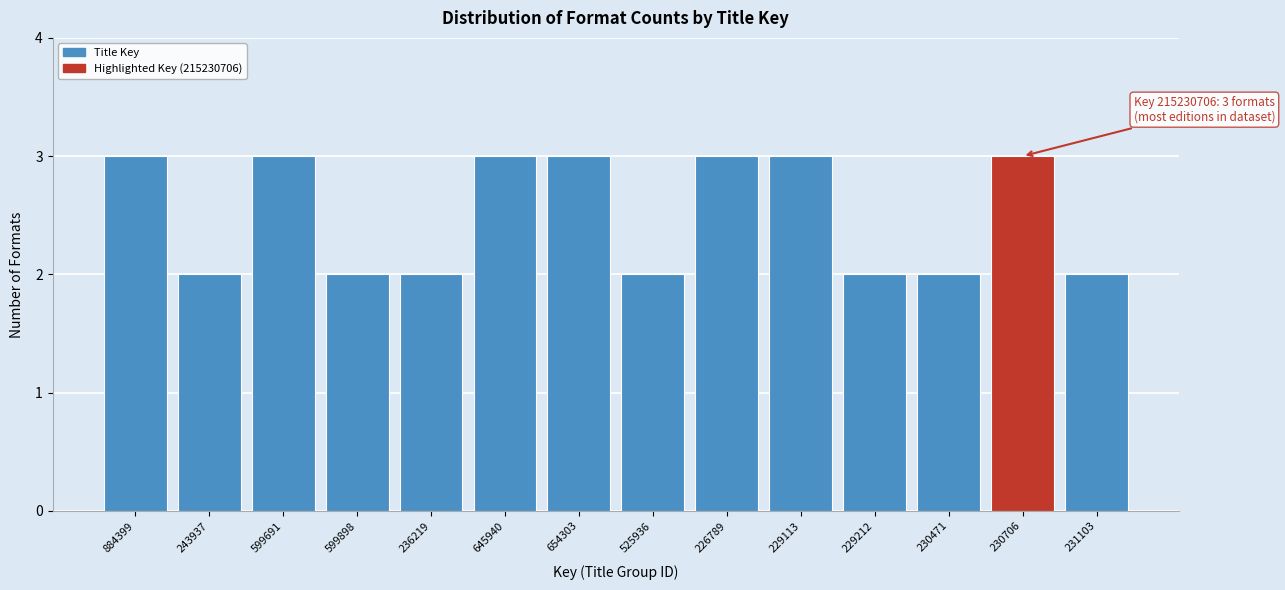

Reading right to left, what are all the values shown in this chart?

231103=2	230706=3	230471=2	229212=2	229113=3	226789=3	525936=2	654303=3	645940=3	236219=2	599898=2	599691=3	243937=2	884399=3